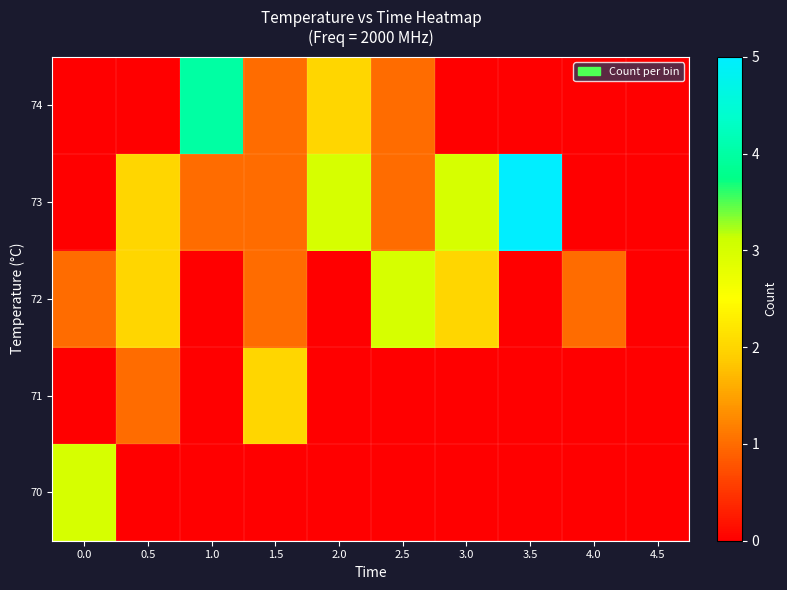

Which has a higher value, 1.5 or 0.5?

1.5